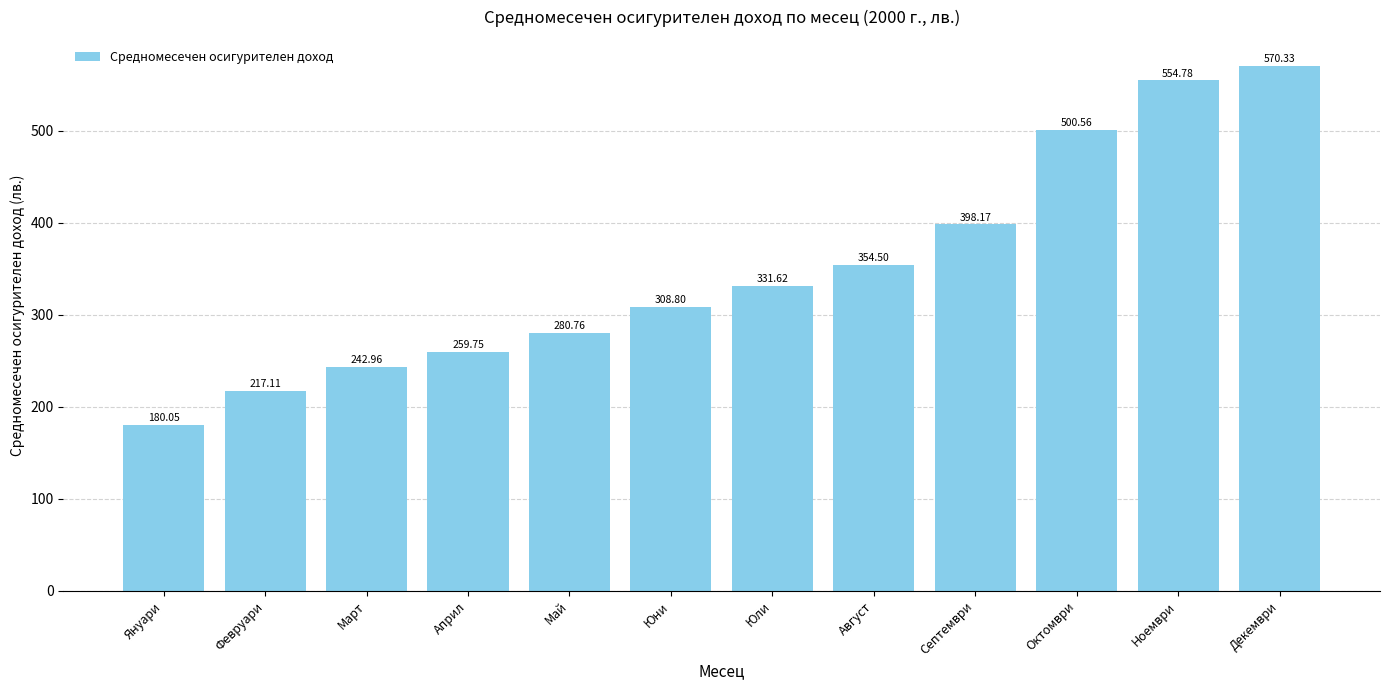

Are the bars horizontal?

No